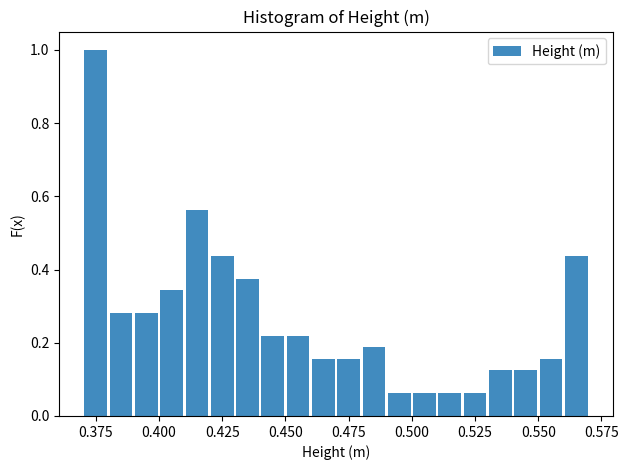

Around what value on the x-axis is the tallest bar? Give the approximate position of its centre, as read against the axis.

0.375